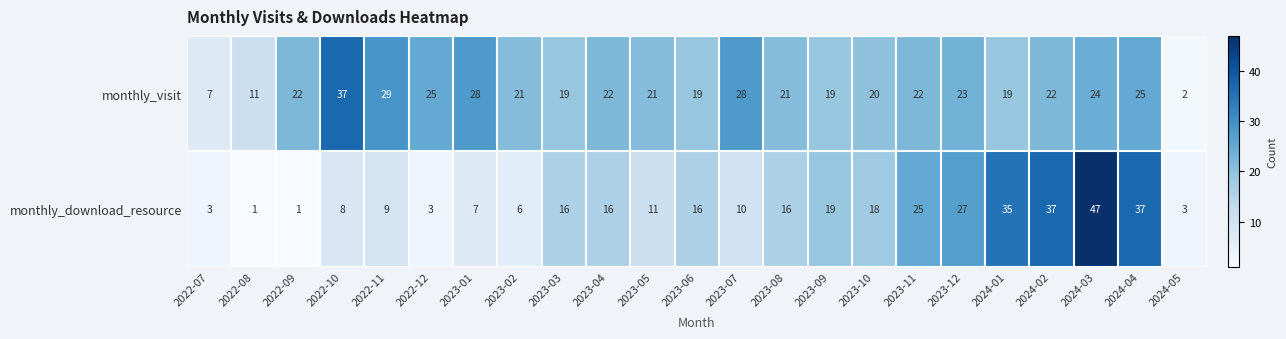

What is the difference between the maximum and minimum values in the monthly_visit series?

35